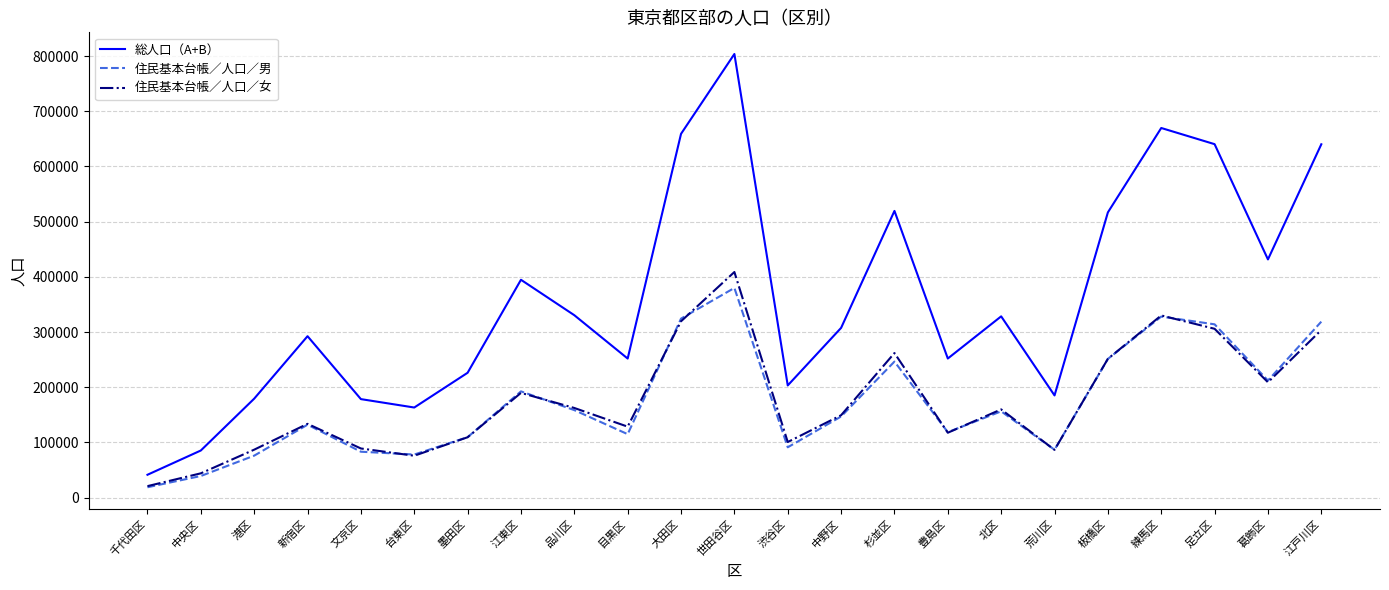

True or false: 住民基本台帳／人口／女 and 総人口（A+B） intersect in this chart.

False